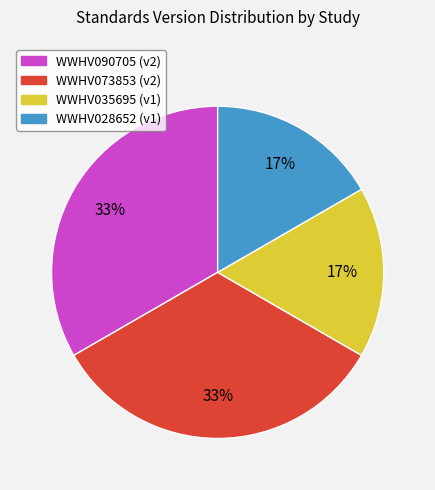

How many segments does this pie chart have?

4